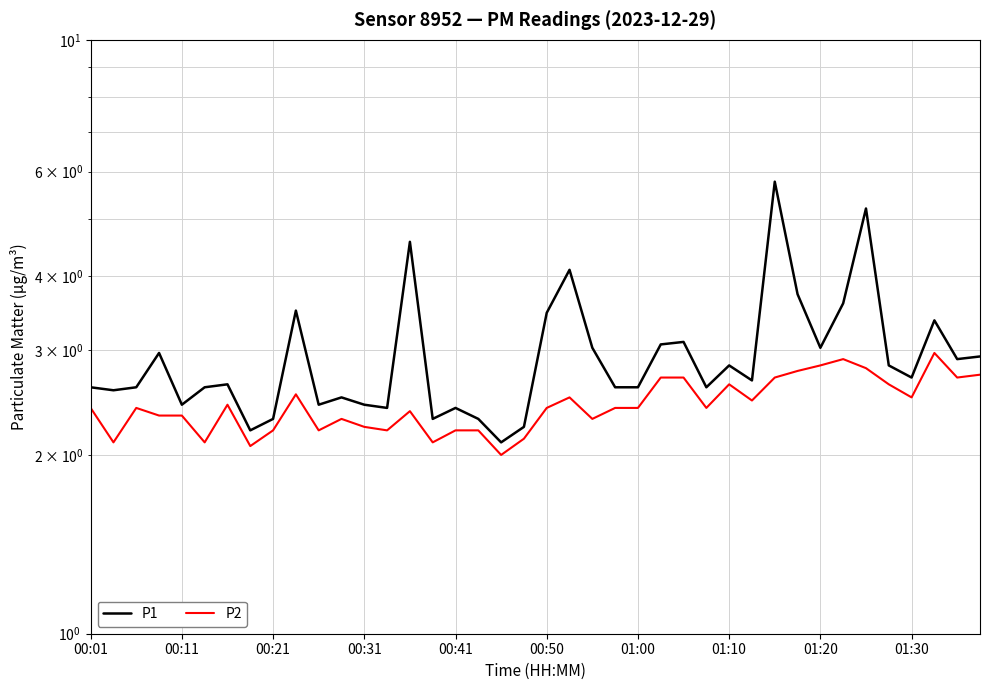

Between 27 and 26, which is larger?

26